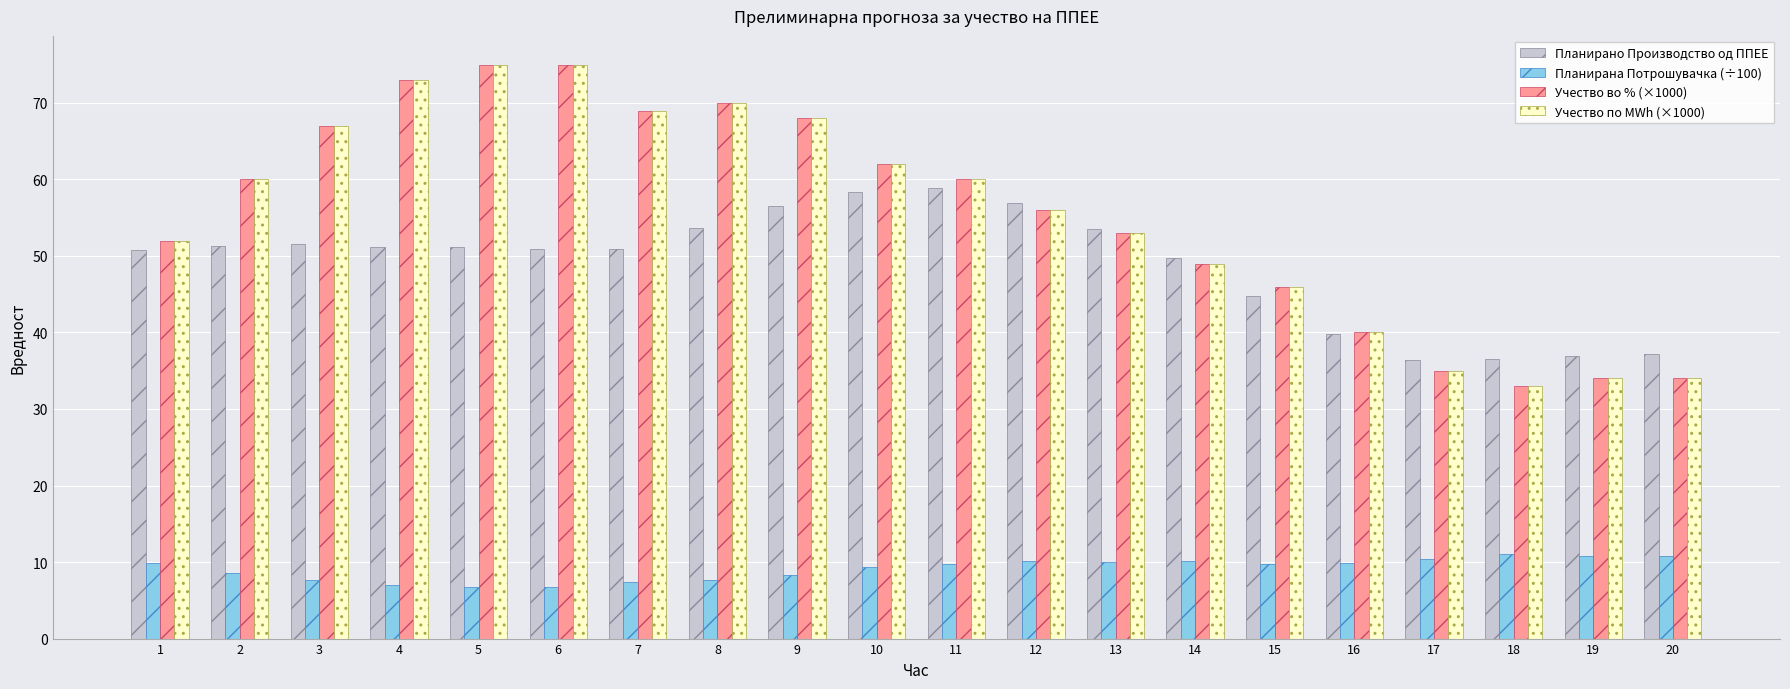

The Учество во % (×1000) series shows 68.0 at 9. True or false?

True